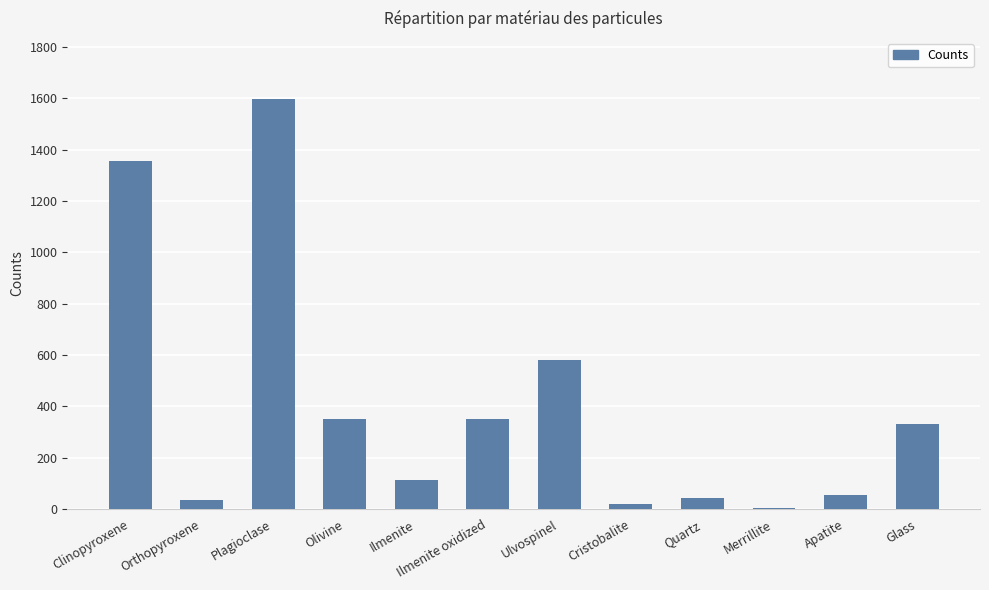

Read the value at Cristobalite.

21